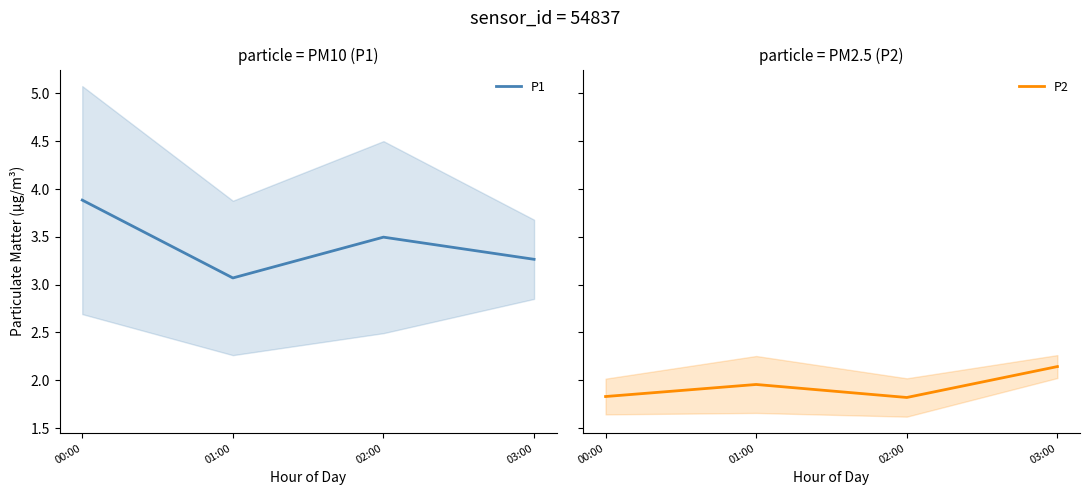

In P1, how many points are higher than both neighbors (excluding endpoints)?

1